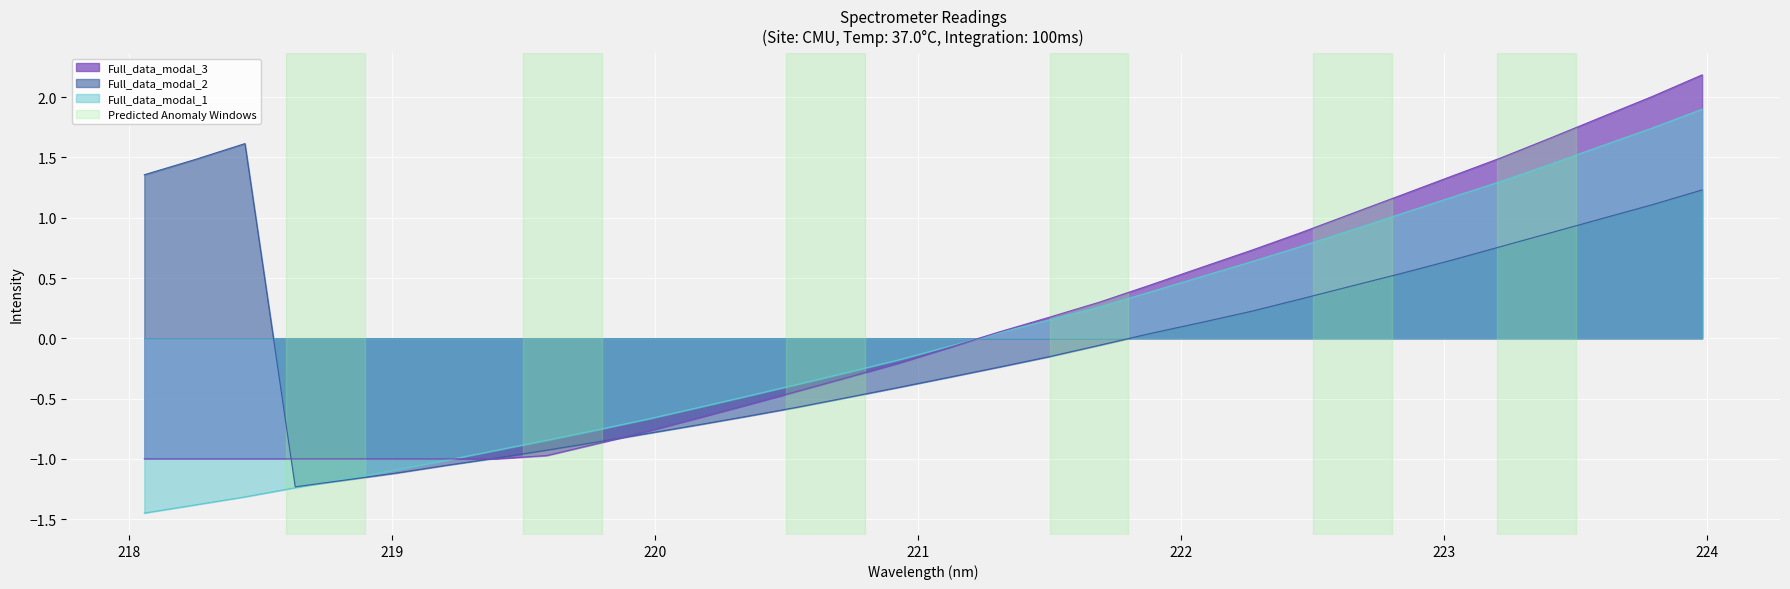

Is it true that the value at 219.2067 is -1.8?

False